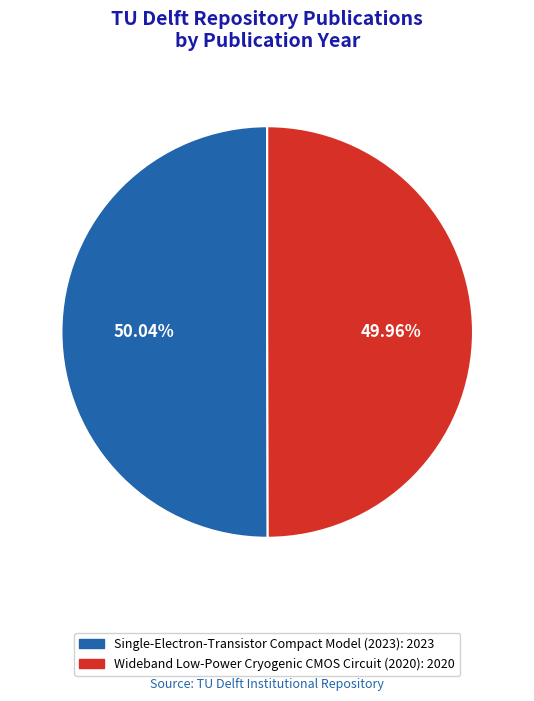

Approximately how many times larger is the value at Wideband Low-Power Cryogenic CMOS Circuit (2020) compared to Single-Electron-Transistor Compact Model (2023)?

1.0